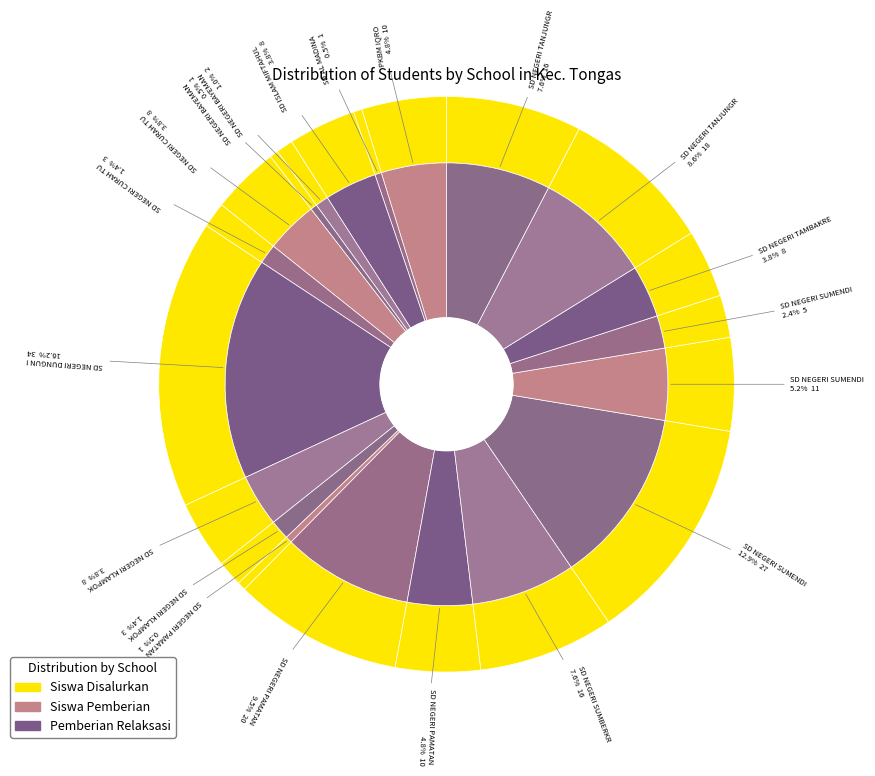

What percentage is the SD NEGERI CURAH TULIS II slice, to the nearest percent?

4%